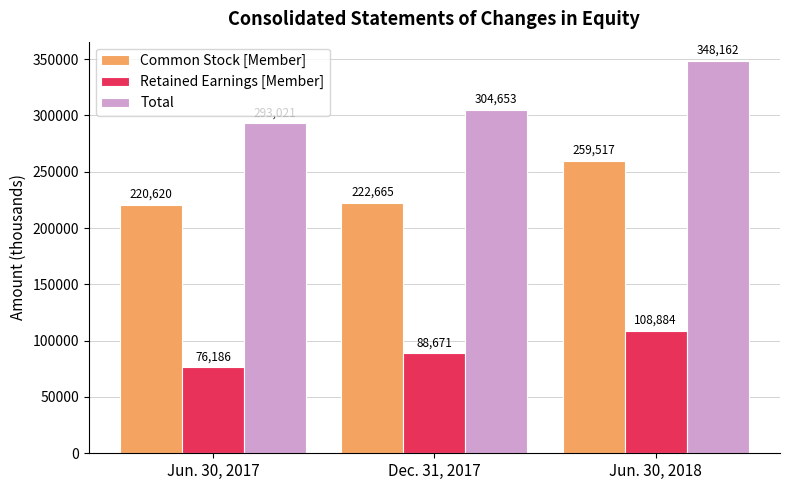

How many bars are there in each group?

3